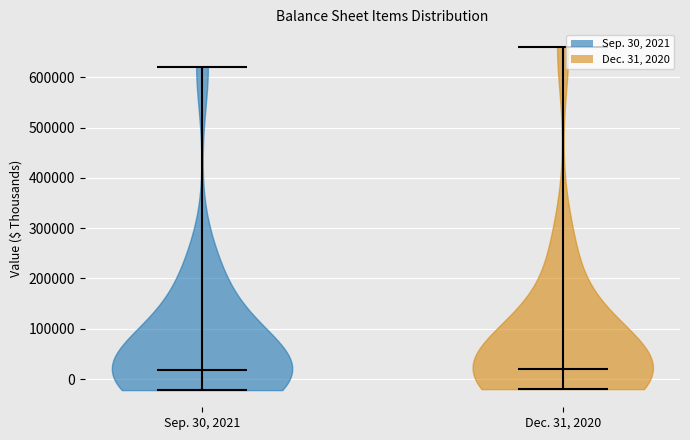

Reading left to right, read every violin against the y-axis: where its median line is, and the lowest and highest points it reaches. The values are not printed on the chart, so give them approximately, as read against the axis.

Sep. 30, 2021: median line 20000, lowest point -20000, highest point 620000
Dec. 31, 2020: median line 20000, lowest point -20000, highest point 660000